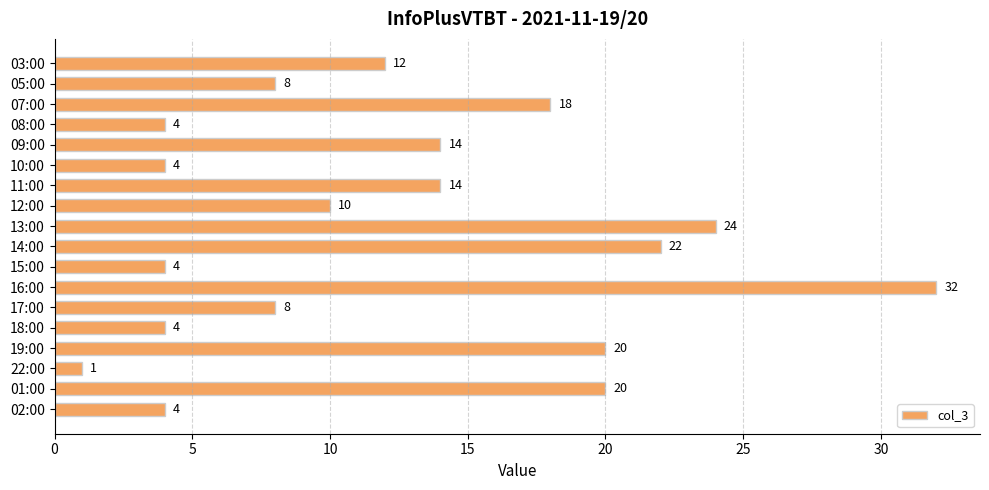

What is the difference between the maximum and second lowest values?

28